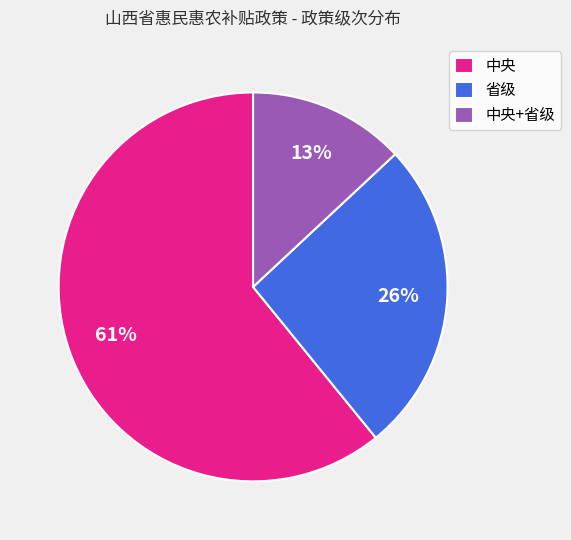

Between 中央 and 省级, which is larger?

中央